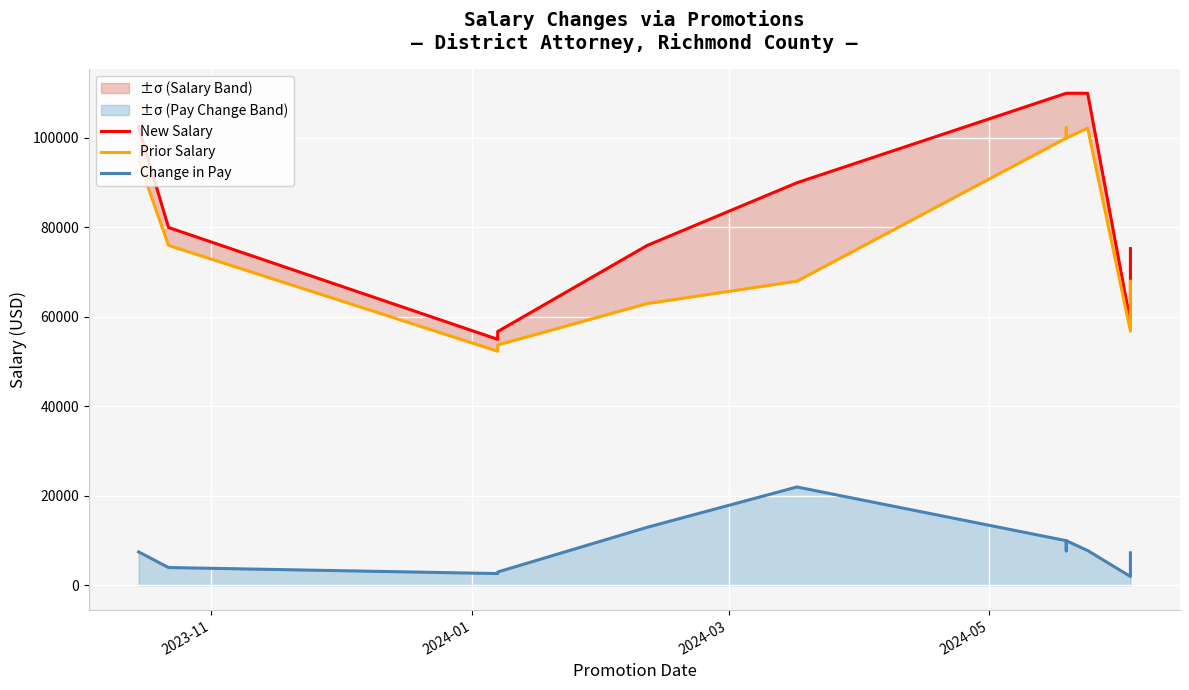

What is the difference between the maximum and minimum values in the New Salary series?

55000